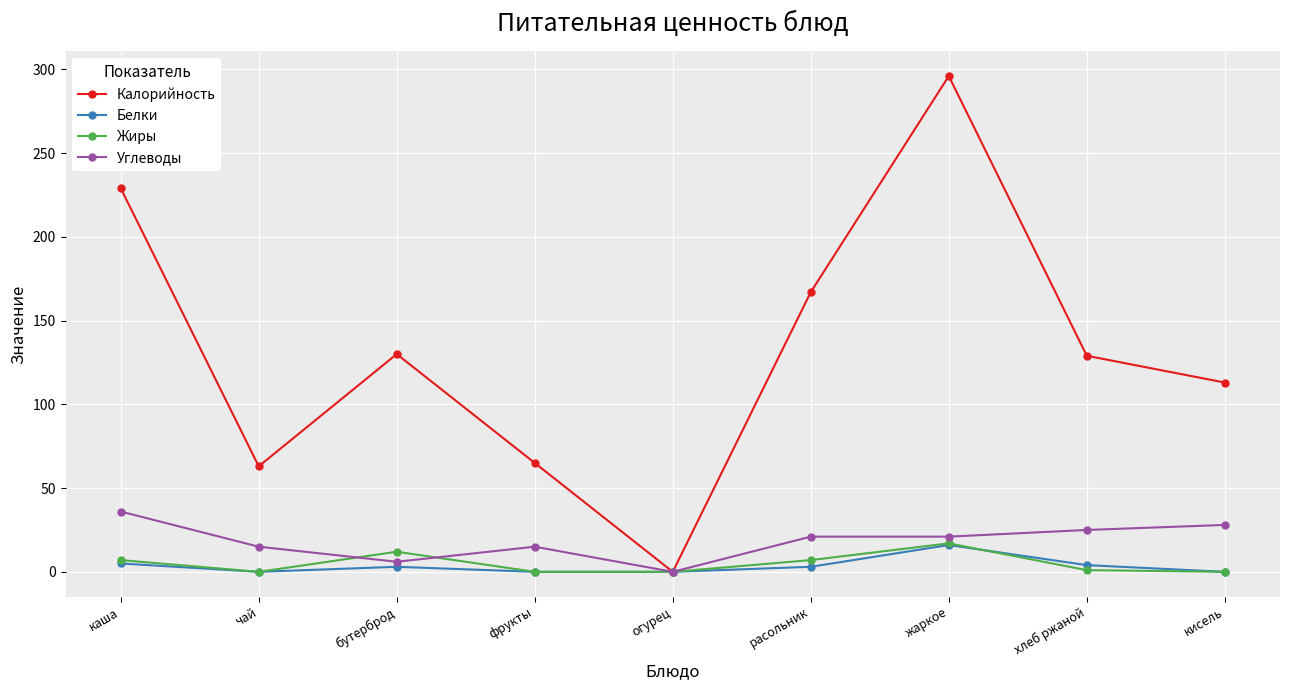

Which series has the largest total across all categories?

Калорийность